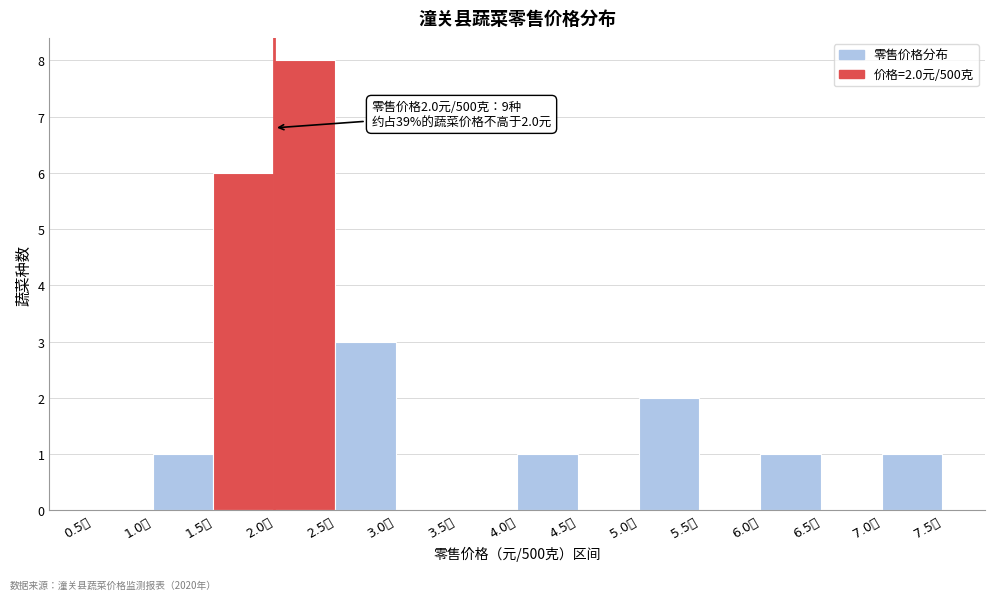

Over which range of the x-axis is the bar tallest?

2.0 to 2.5